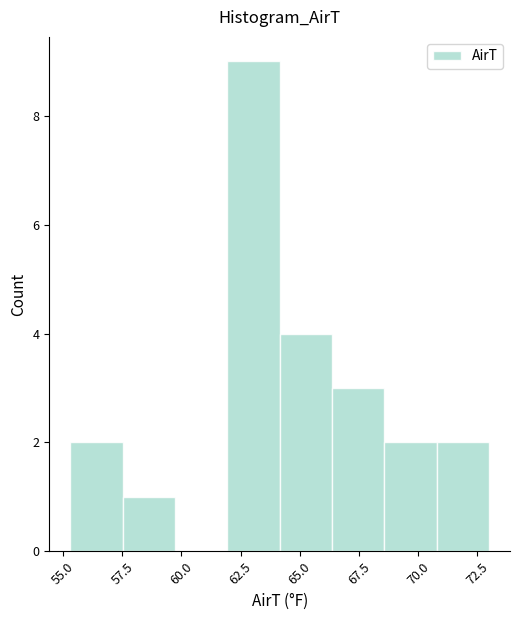

How tall is the bar that spans 55.5 to 57.5 on the x-axis? Neither the bar edges nor the heights are printed on the chart, so give them approximately, as read against the axes.

2